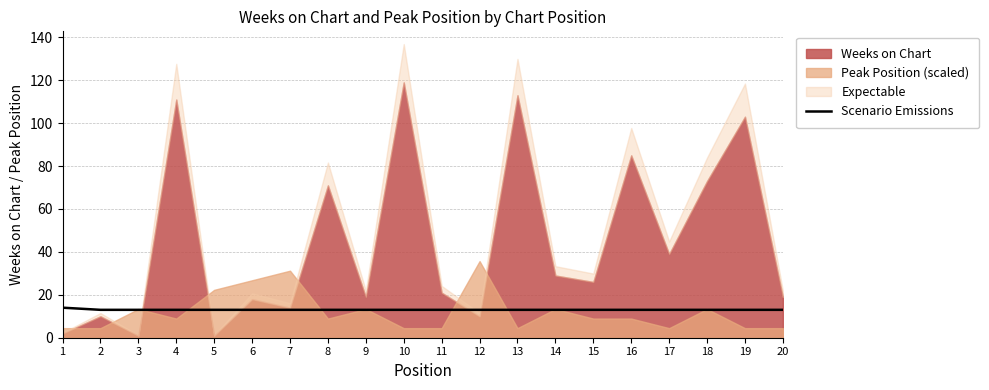

Approximately how many times larger is the value at 20 compared to 7?

1.0